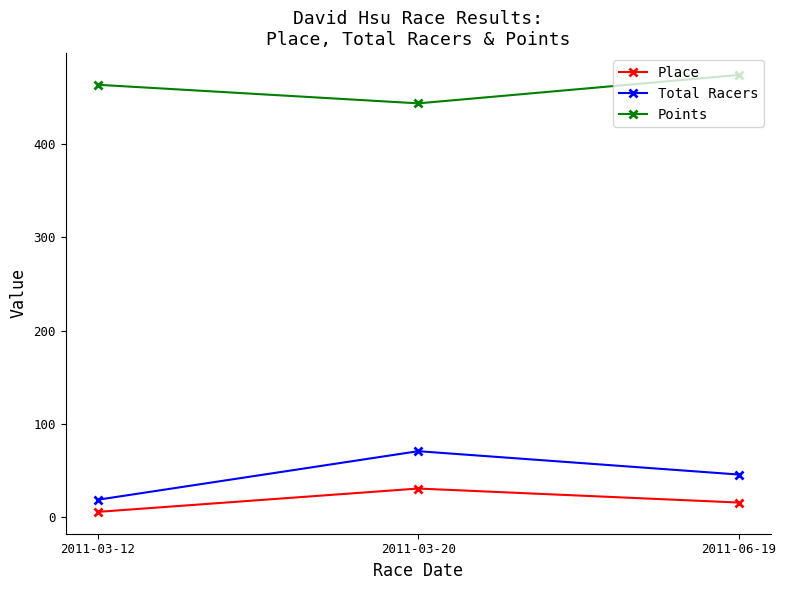

What is the label of the 3rd point from the left?

2011-06-19